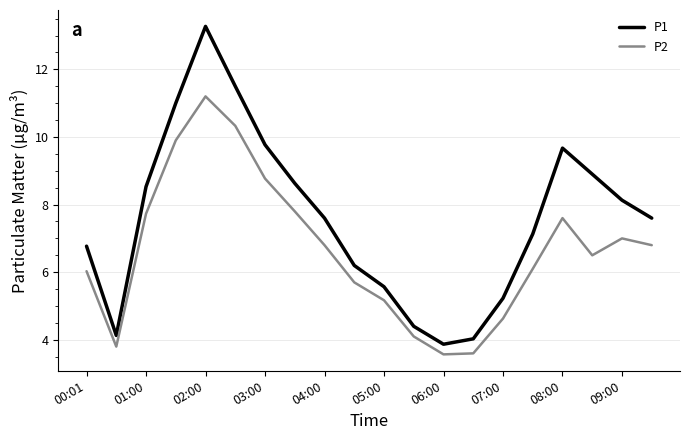

Which series has the largest range (max minus min)?

P1